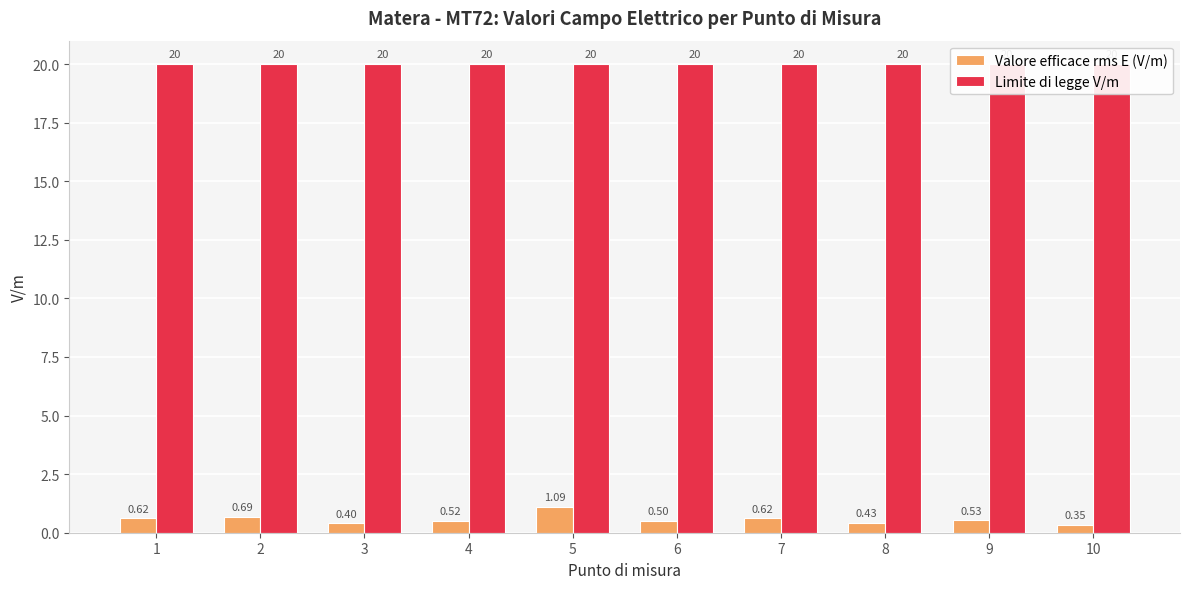

Reading left to right, transcribe all the data shown in this chart.

Valore efficace rms E (V/m): 1=0.6	2=0.7	3=0.4	4=0.5	5=1.1	6=0.5	7=0.6	8=0.4	9=0.5	10=0.3
Limite di legge V/m: 1=20.0	2=20.0	3=20.0	4=20.0	5=20.0	6=20.0	7=20.0	8=20.0	9=20.0	10=20.0